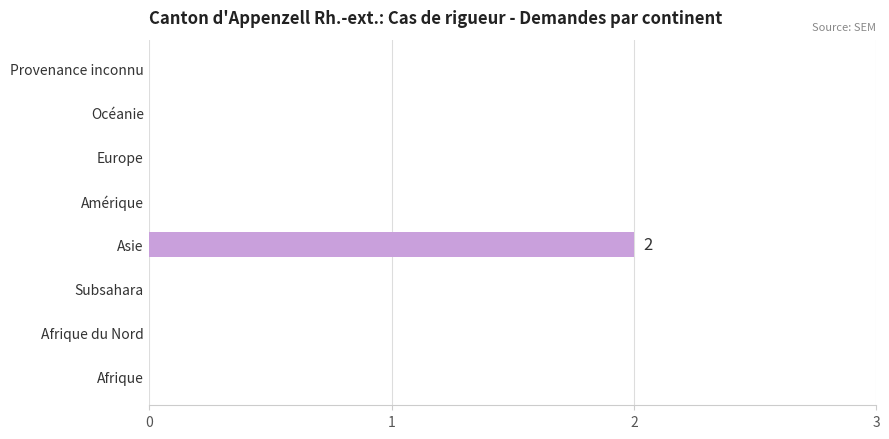

Reading top to bottom, transcribe all the data shown in this chart.

Provenance inconnu=0	Océanie=0	Europe=0	Amérique=0	Asie=2	Subsahara=0	Afrique du Nord=0	Afrique=0